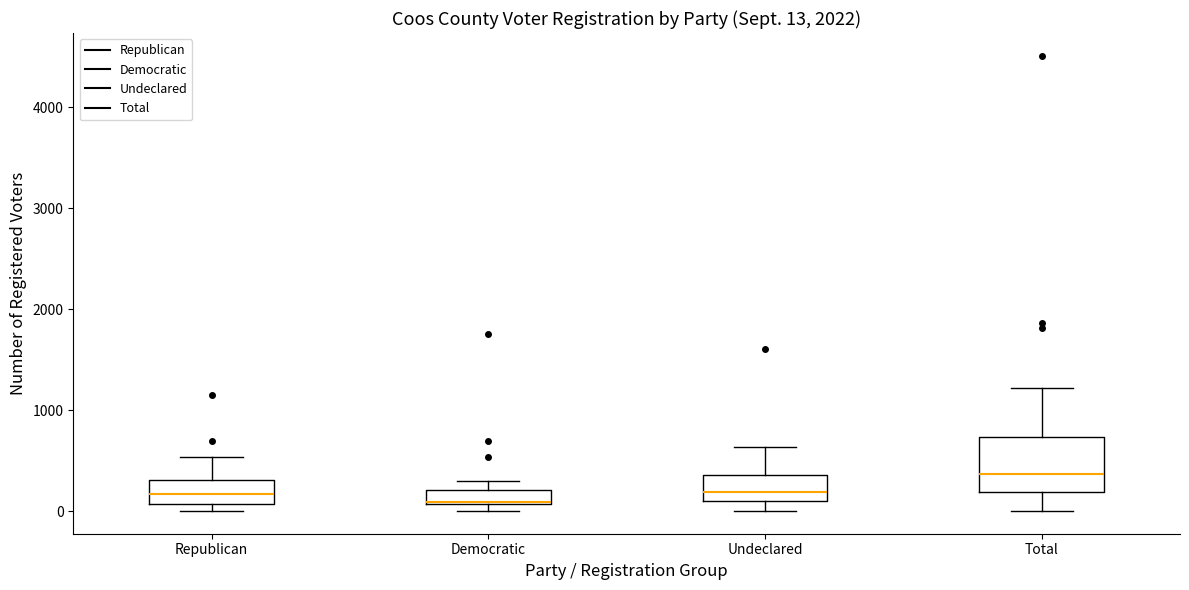

Comparing the boxes themselves (not the whiskers), which one is the tallest?

Total